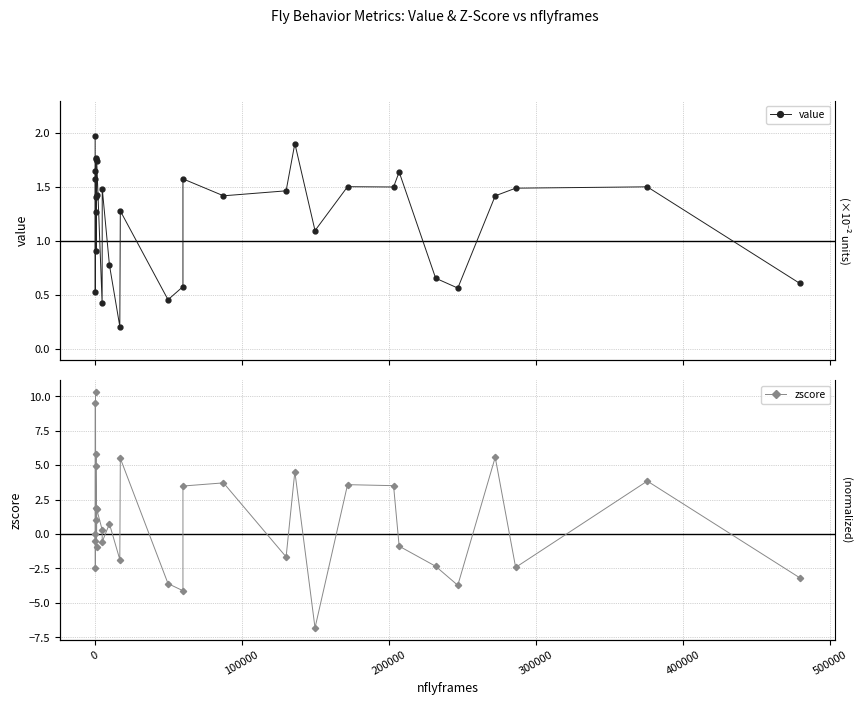

What is the difference between the zscore values at 100000 and 500000?

7.4